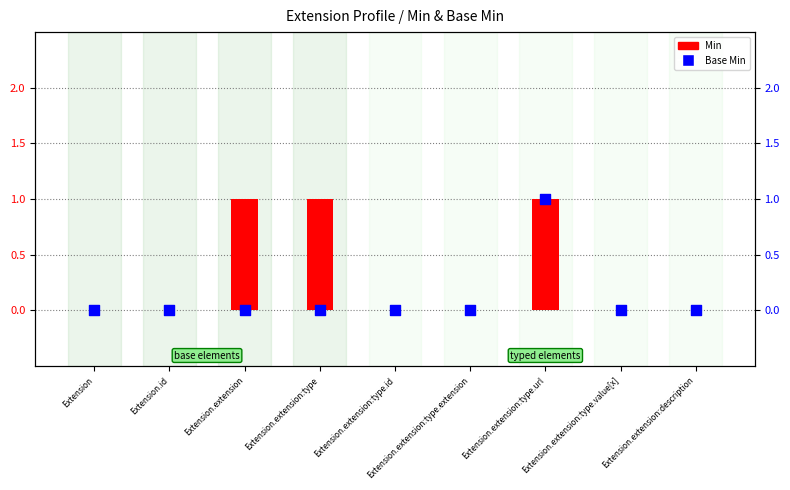

Which series has the widest spread of Y values?

Min